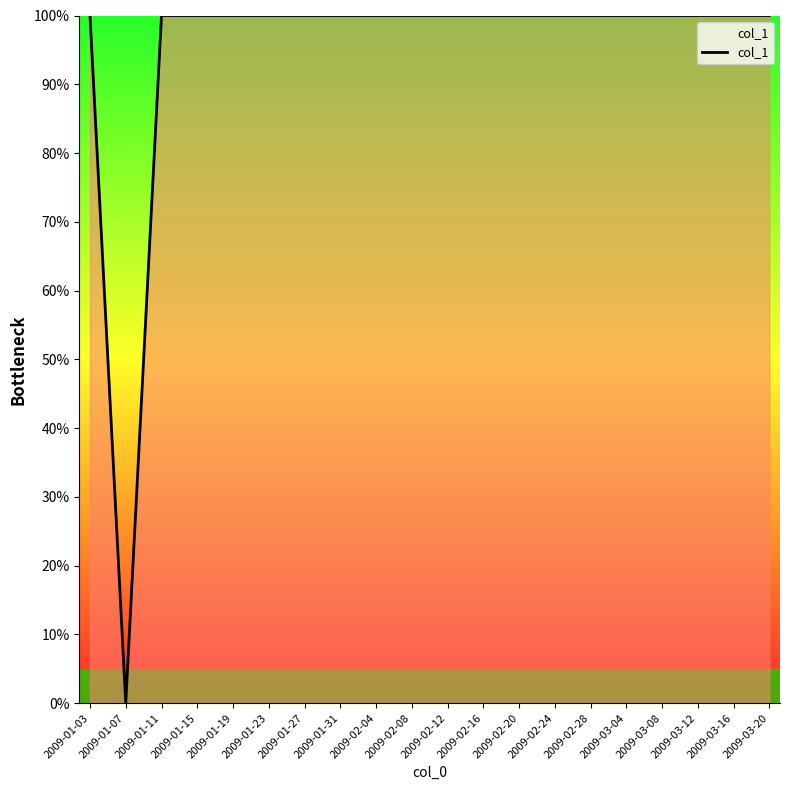

Reading right to left, transcribe all the data shown in this chart.

1	1	1	1	1	1	1	1	1	1	1	1	1	1	1	1	1	1	0	1